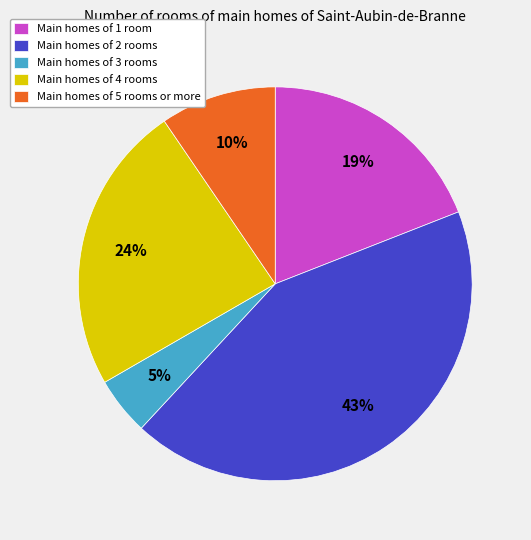

To the nearest percent, what portion does Main homes of 4 rooms represent?

24%